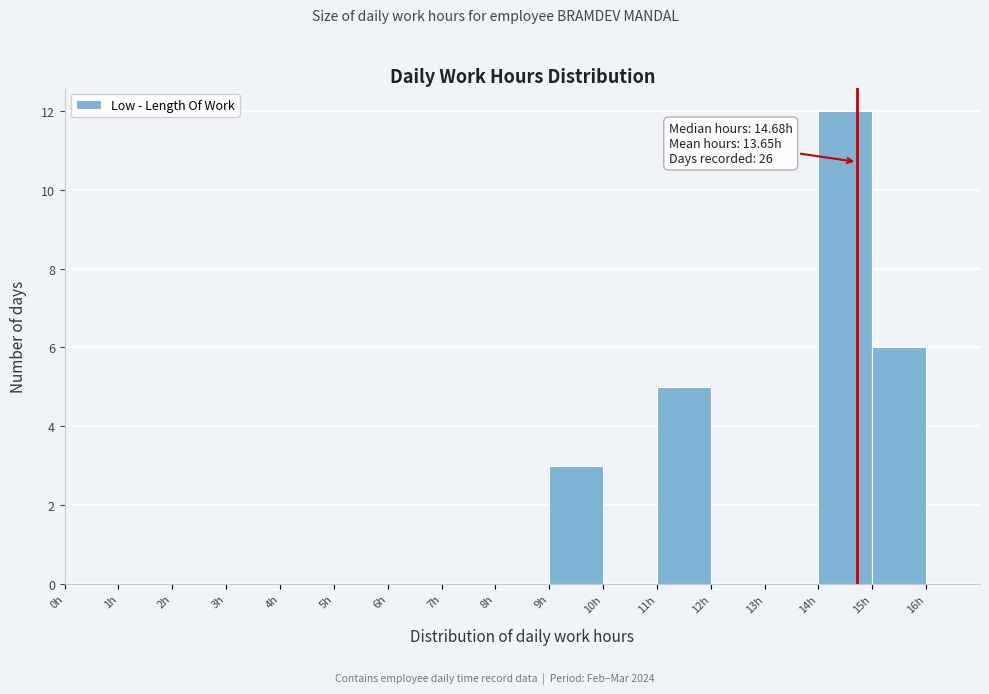

Over which range of the x-axis is the bar tallest?

14 to 15